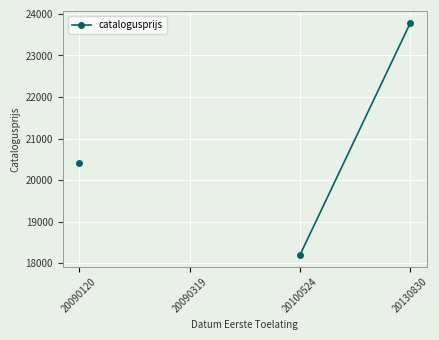

What is the difference between the maximum and minimum values?

5581.0